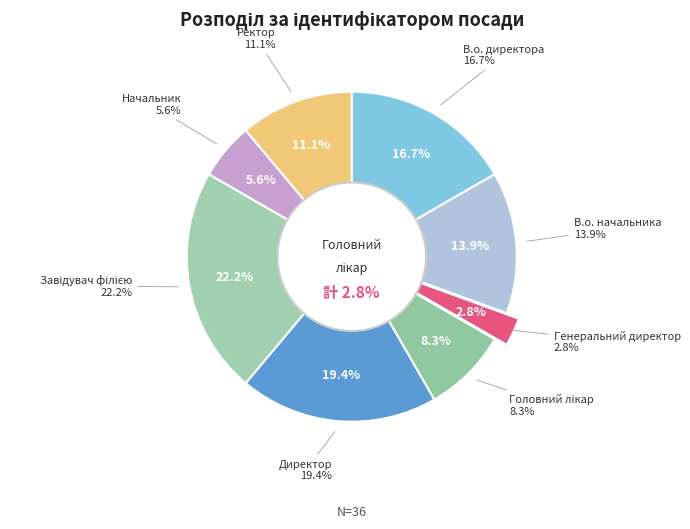

To the nearest percent, what is the difference between the largest and smallest slice percentages?

19%